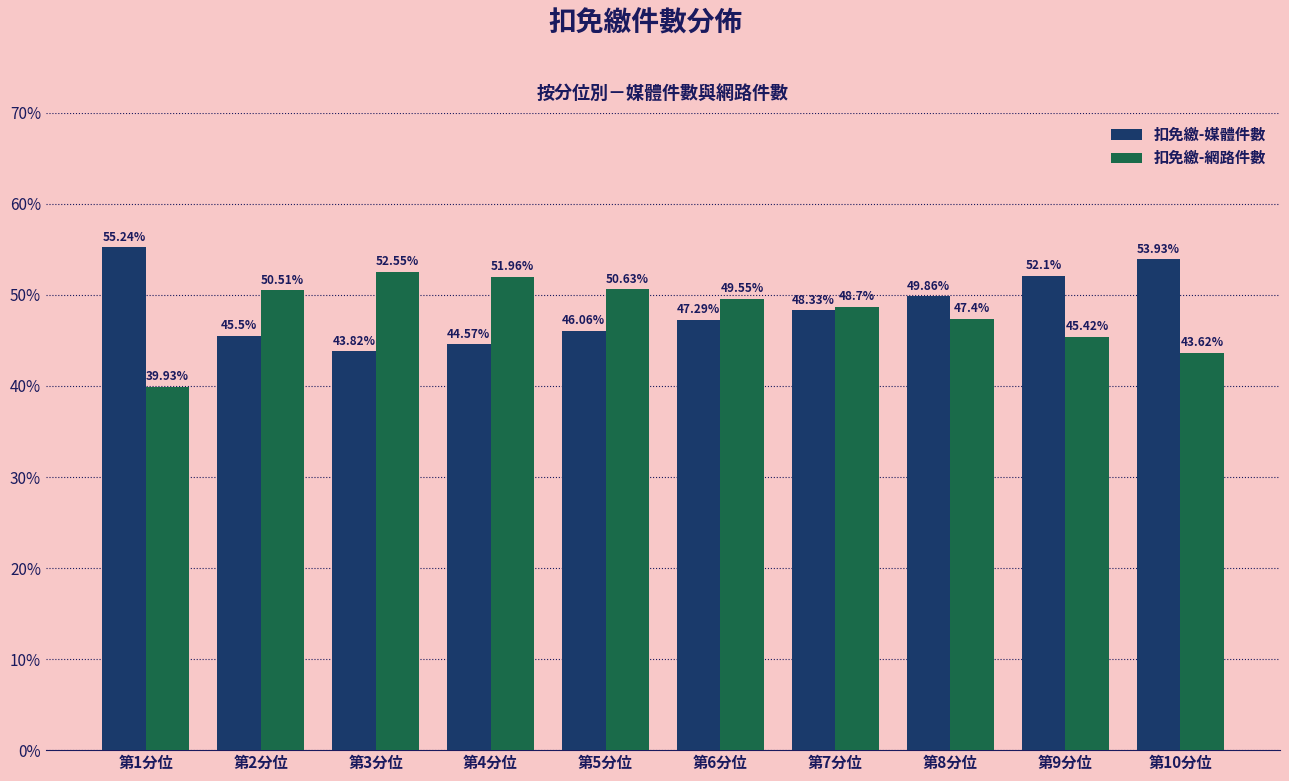

How many series are shown in this chart?

2